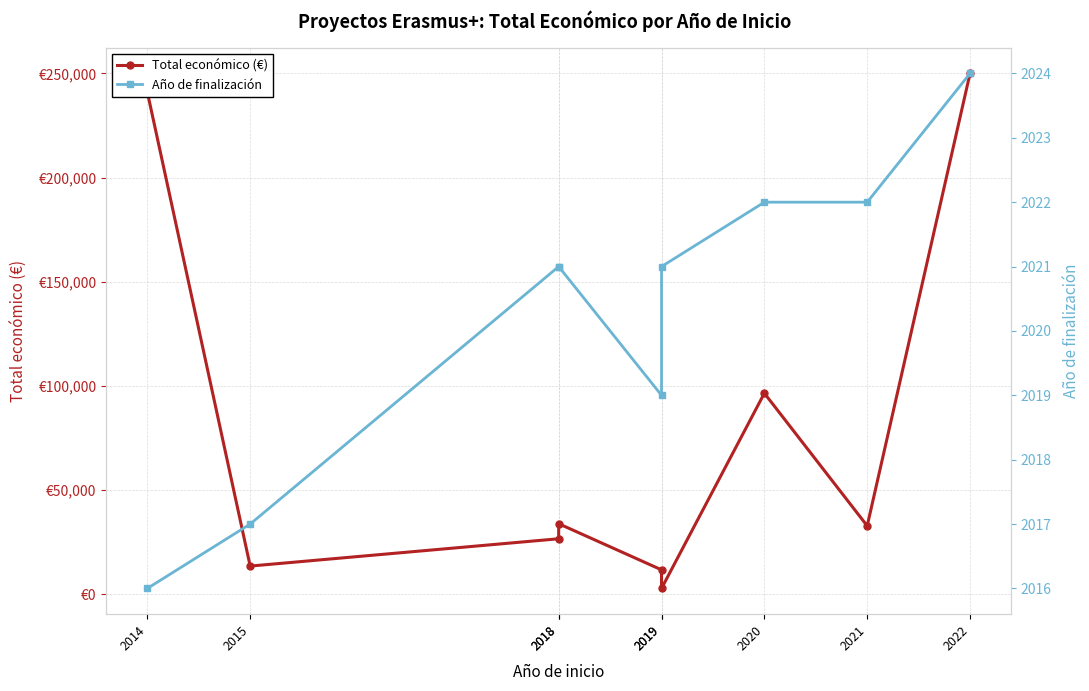

What is the minimum value for Total económico (€)?

2791